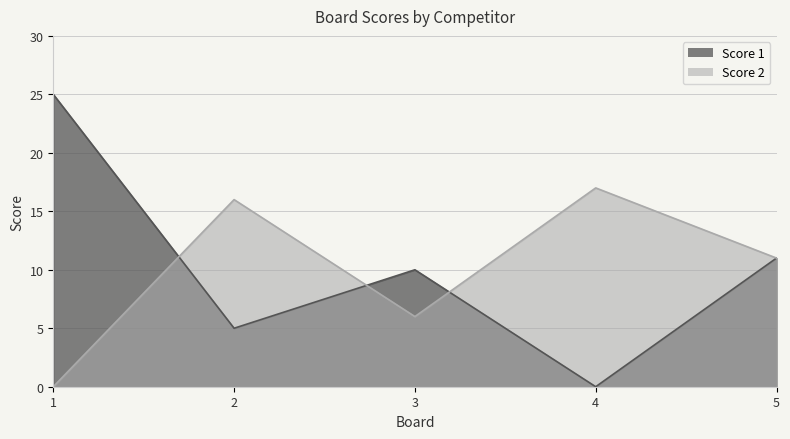

How many intersections are there between Score 1 and Score 2?

3